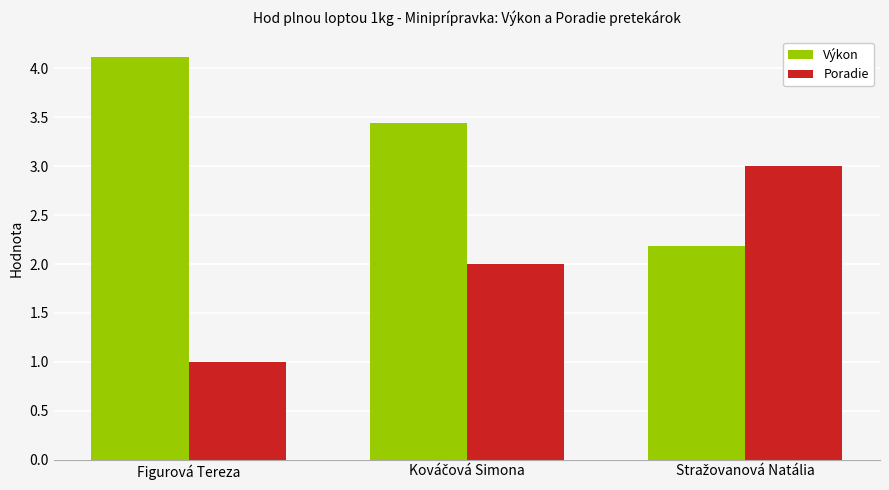

Rank the series by their maximum value, from lowest to highest.

Poradie, Výkon